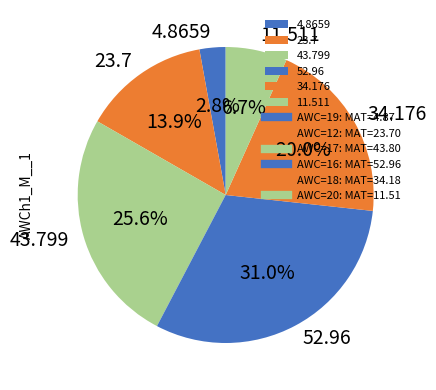

Do 4.8659 and 34.176 together represent more than half of the pie?

No